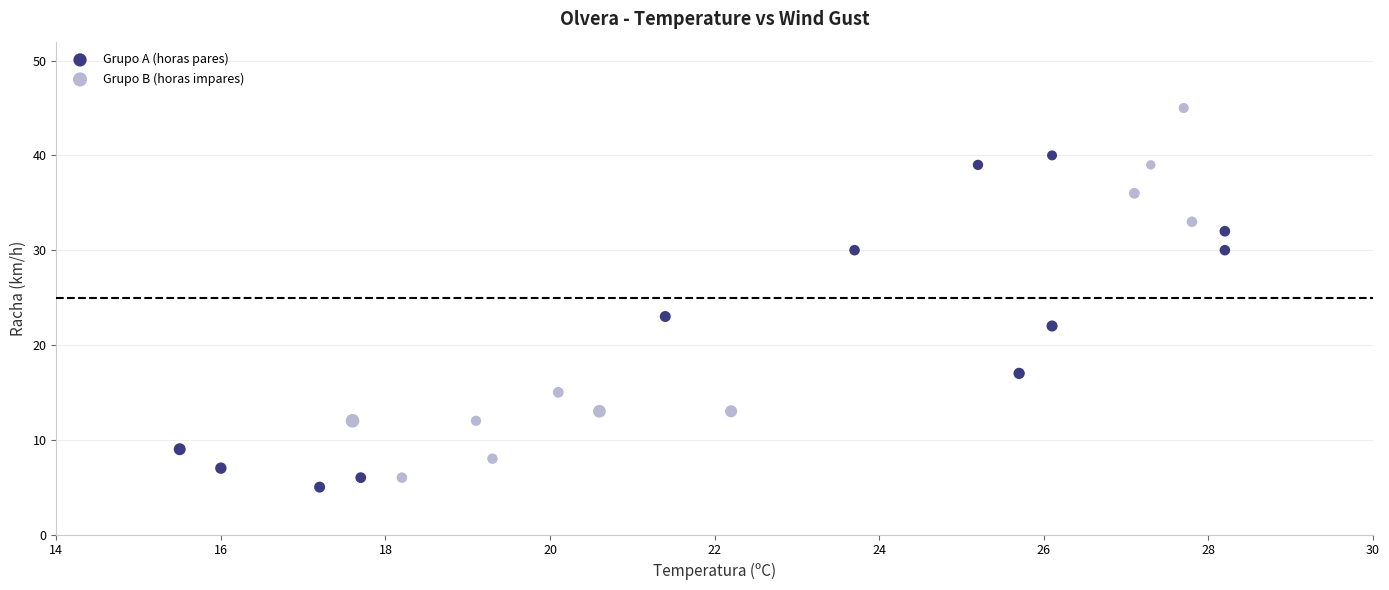

What are all the series names shown in the legend?

Grupo A (horas pares), Grupo B (horas impares)